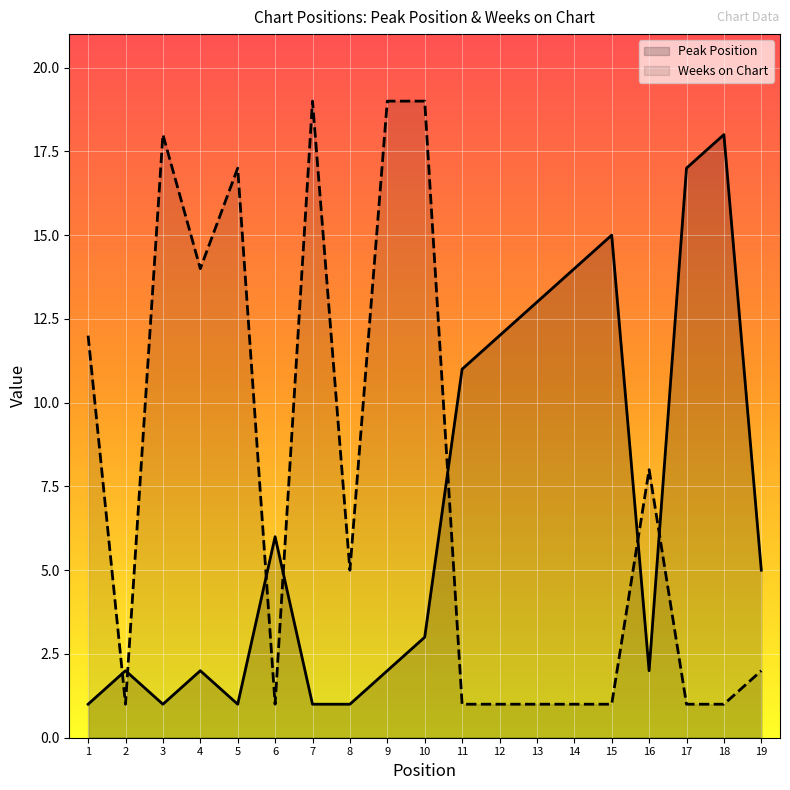

How many data points in Weeks on Chart are above 2?

9